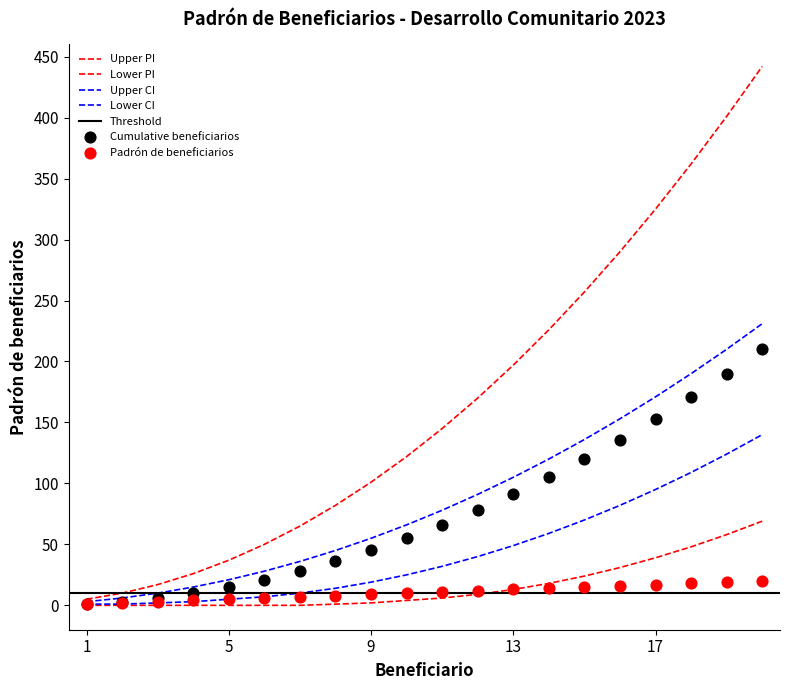

Which series has the largest Y range (max minus min)?

Upper PI